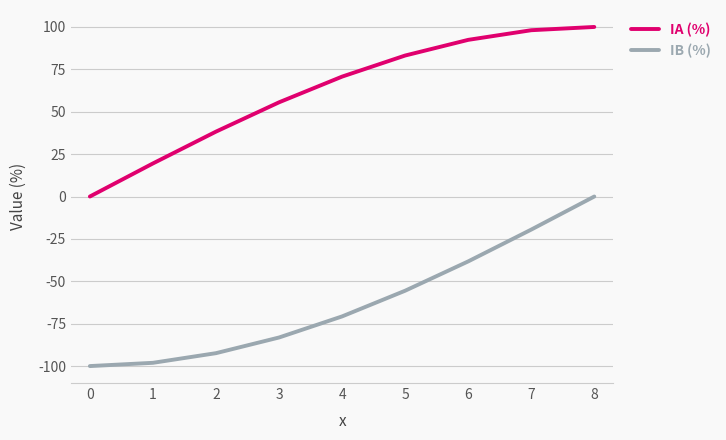

Does the chart have visible grid lines?

Yes